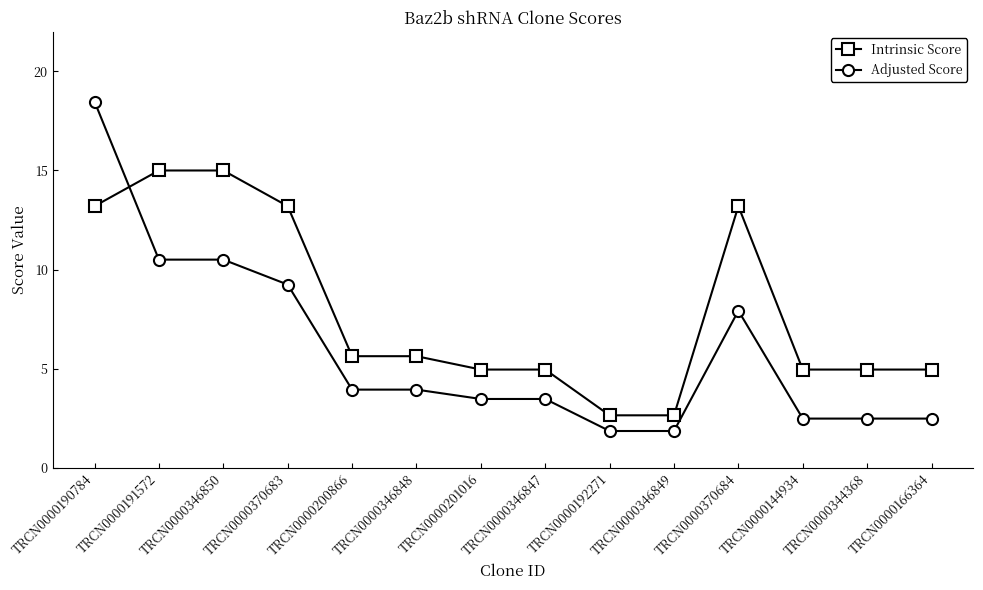

True or false: Intrinsic Score has a value of 2.6 at TRCN0000192271.

True